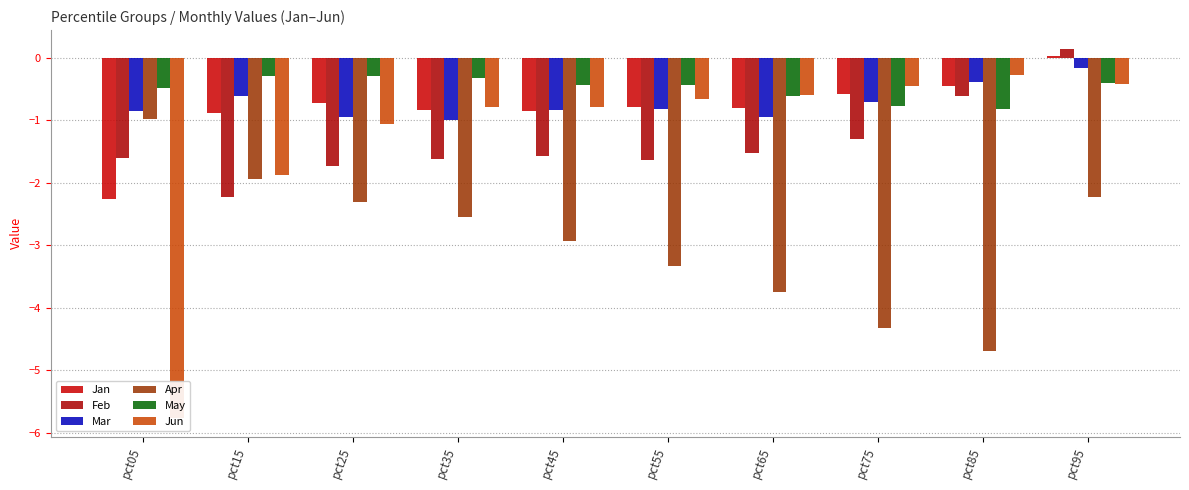

Is it true that May equals -0.8 at pct85?

True